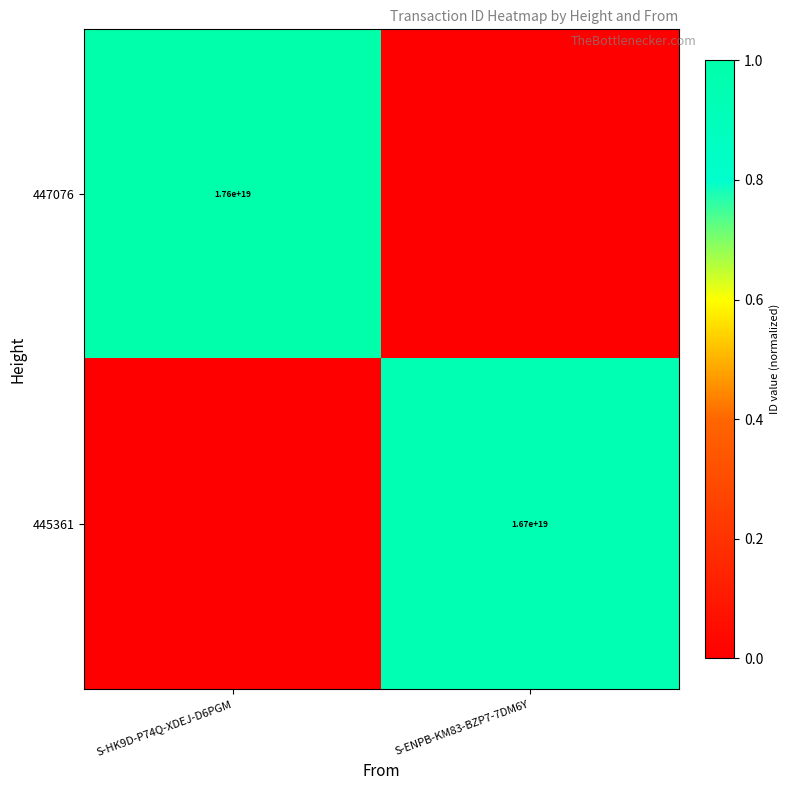

True or false: 445361 has a value of 29088637487730884608 at S-ENPB-KM83-BZP7-7DM6Y.

False